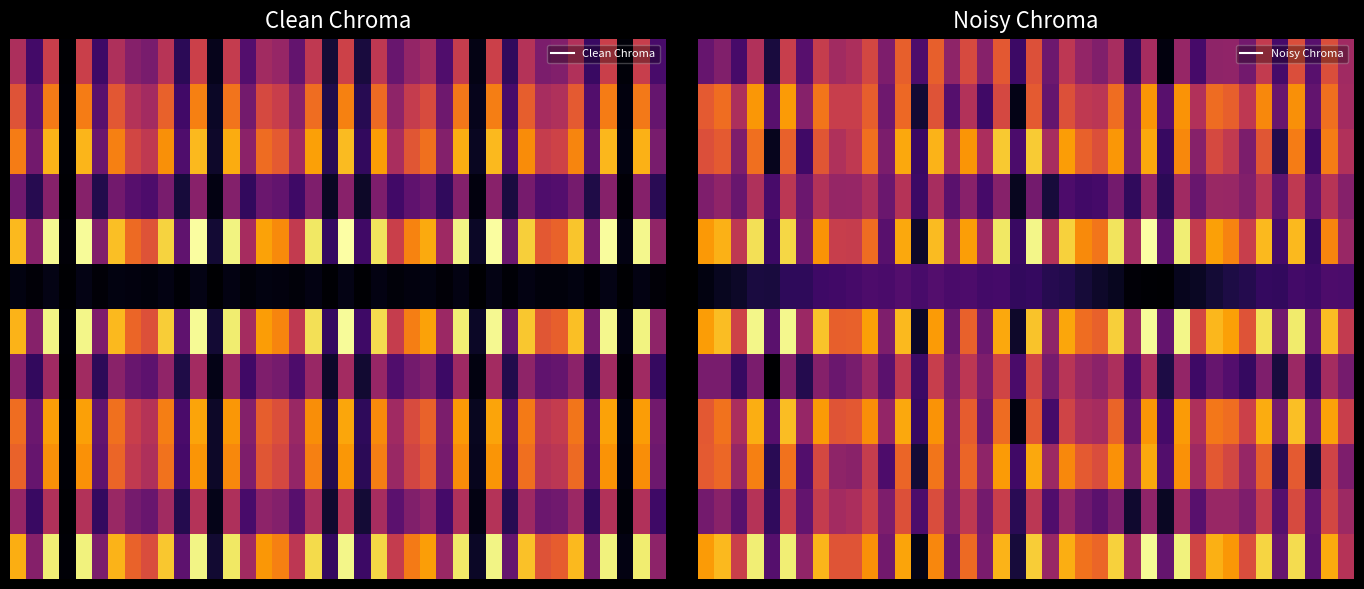

How many data points does each series have?

40